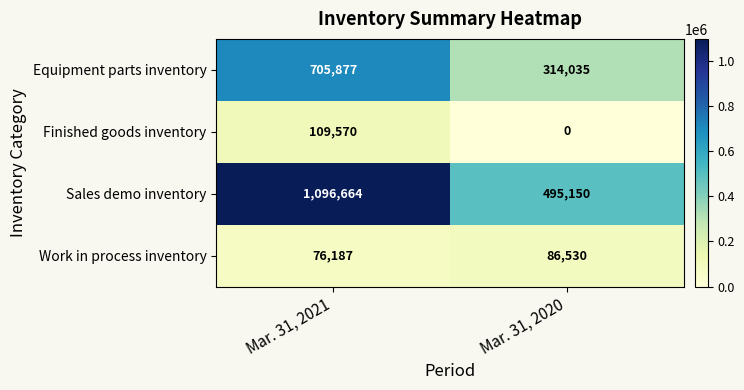

Which series has the largest range (max minus min)?

Sales demo inventory